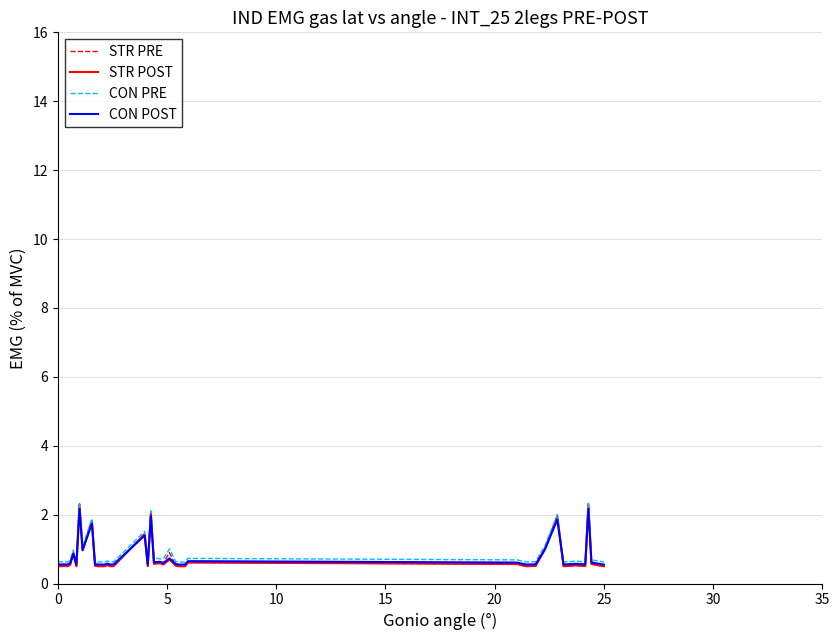

What is the greatest value displayed?

2.3